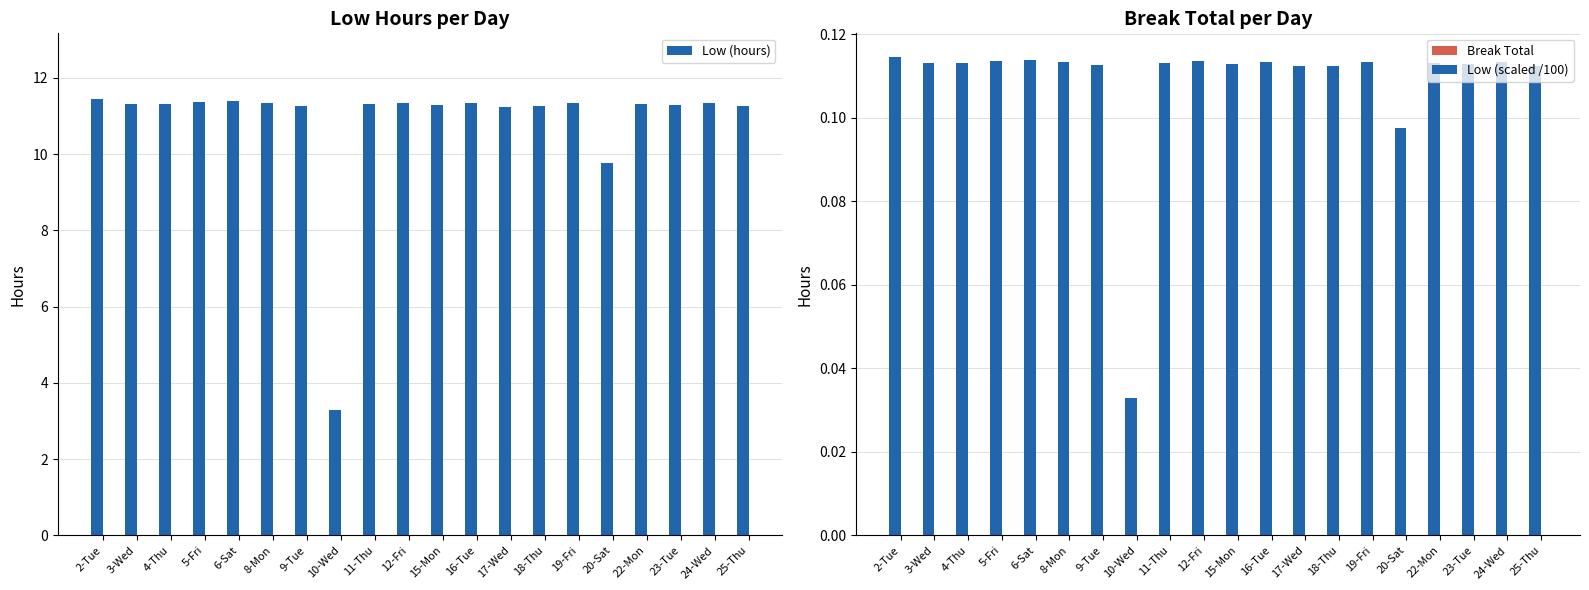

Where does the Low (hours) series first go above 11?

2-Tue